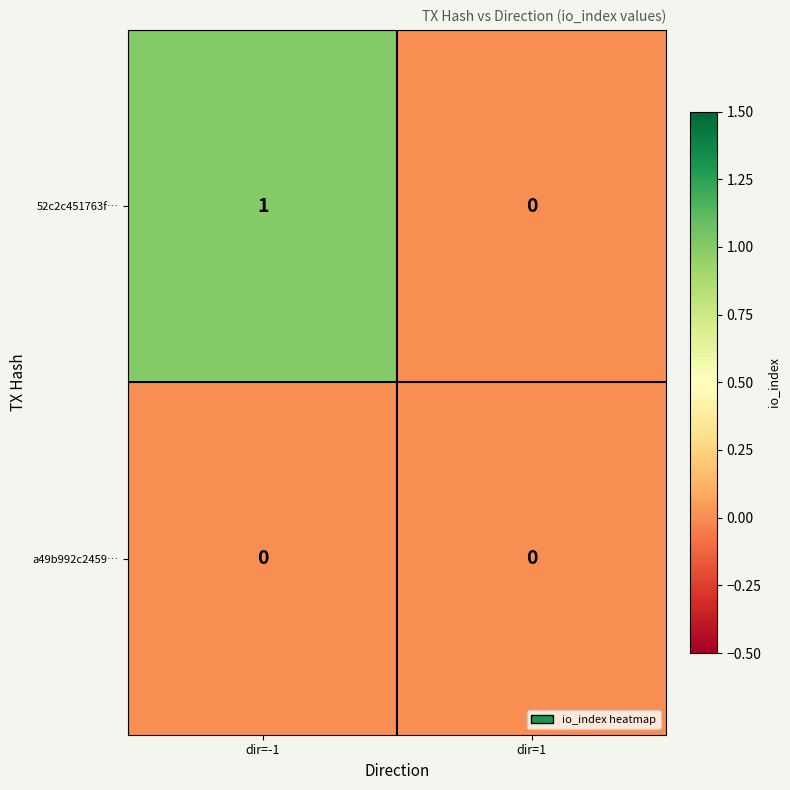

At which category does the chart reach its peak across all series?

dir=-1